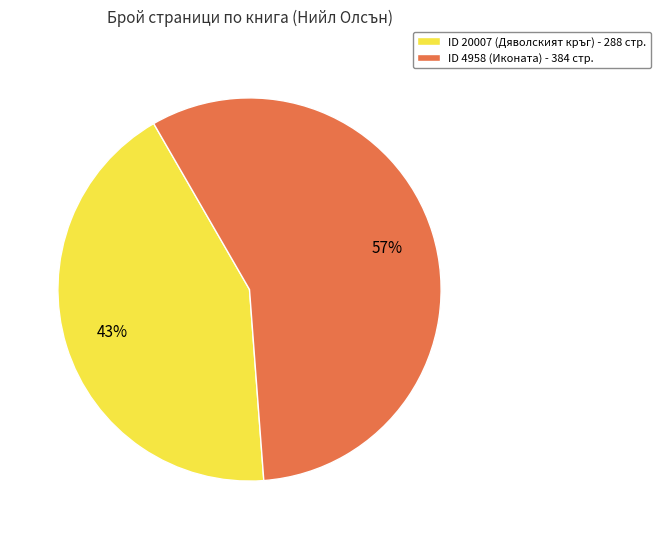

Between ID 4958 (Иконата) - 384 стр. and ID 20007 (Дяволският кръг) - 288 стр., which is larger?

ID 4958 (Иконата) - 384 стр.